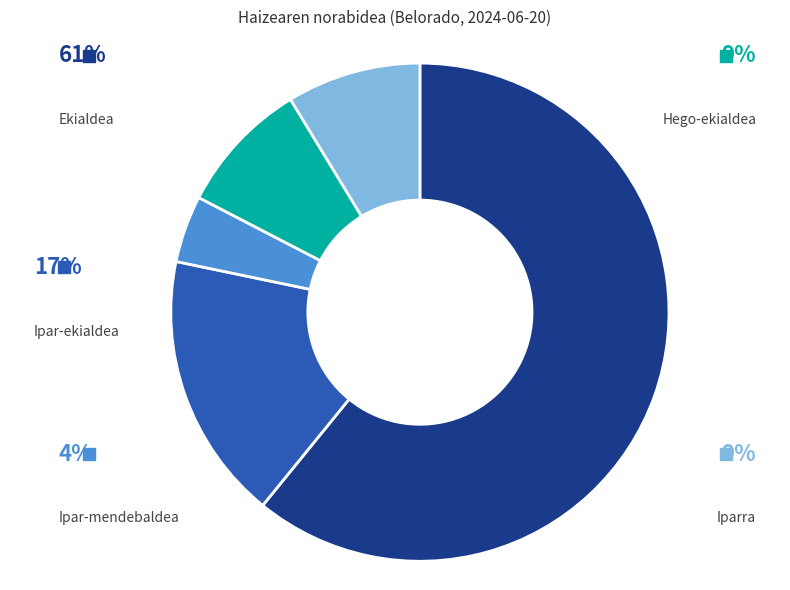

Is there a majority slice in this chart?

Yes